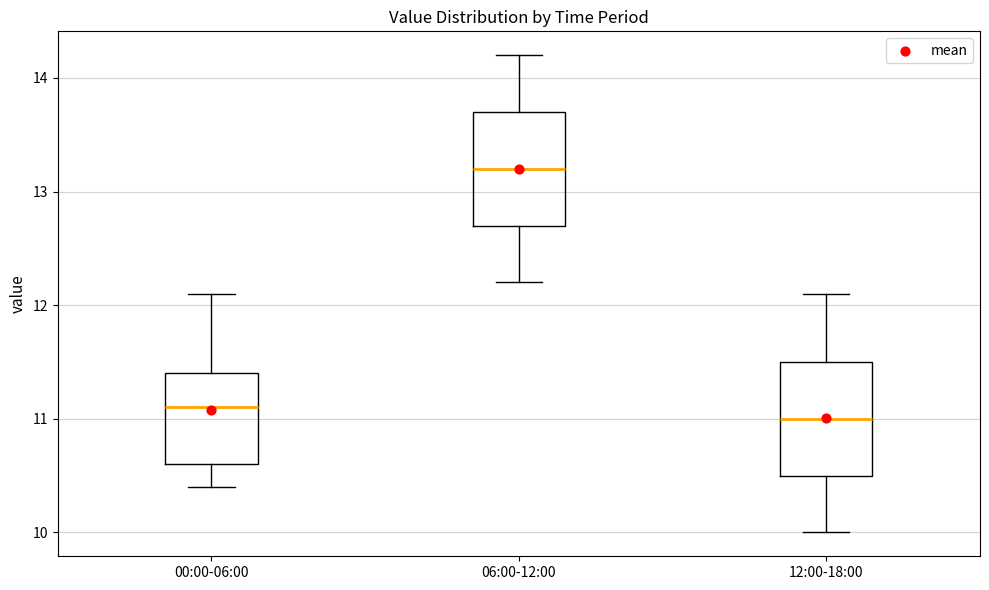

Reading left to right, transcribe this box plot: for each box, give where its median line is, the range the box spans, and where its two whiskers end, as read against the y-axis. The values are not printed on the chart, so give them approximately, as read against the axis.

00:00-06:00: median 11.1, box 10.6 to 11.4, whiskers 10.4 to 12.1
06:00-12:00: median 13.2, box 12.7 to 13.7, whiskers 12.2 to 14.2
12:00-18:00: median 11.0, box 10.5 to 11.5, whiskers 10.0 to 12.1